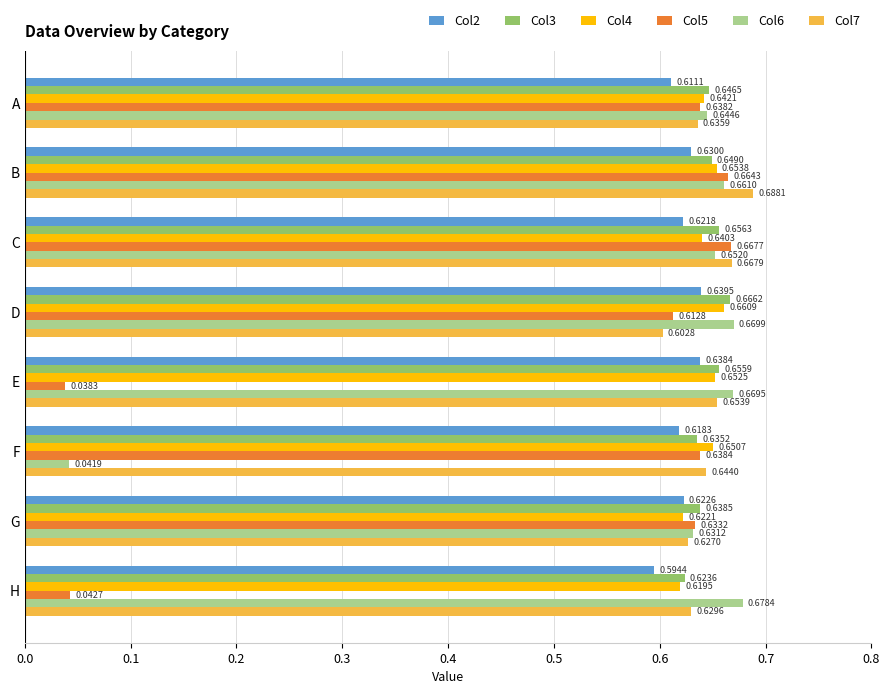

Which label corresponds to the largest value in the chart?

B